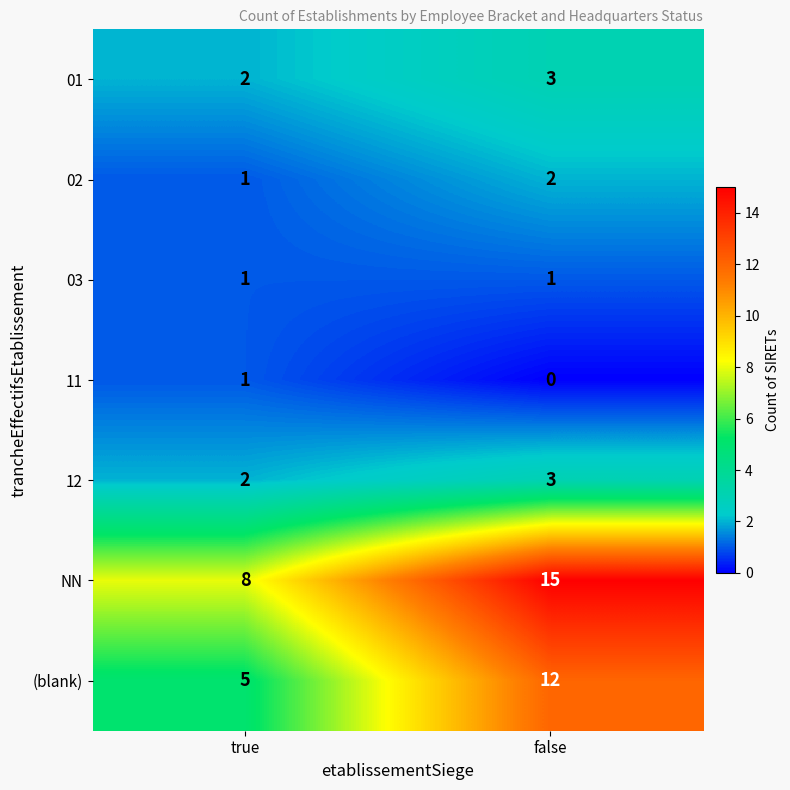

At how many categories does at least one series exceed 6?

2